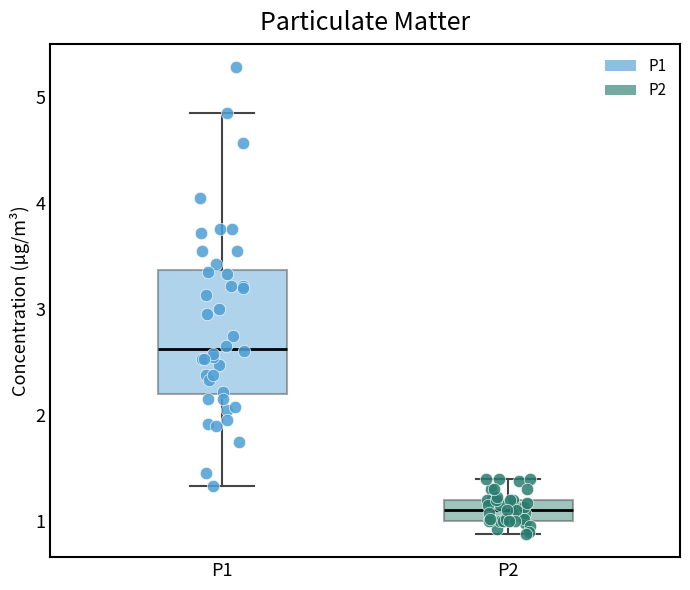

Which box is the tallest, from its lower edge to its upper edge?

P1